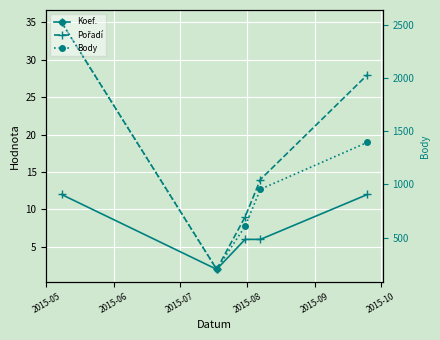

Count the Body values in the range 606 to 1395.

3